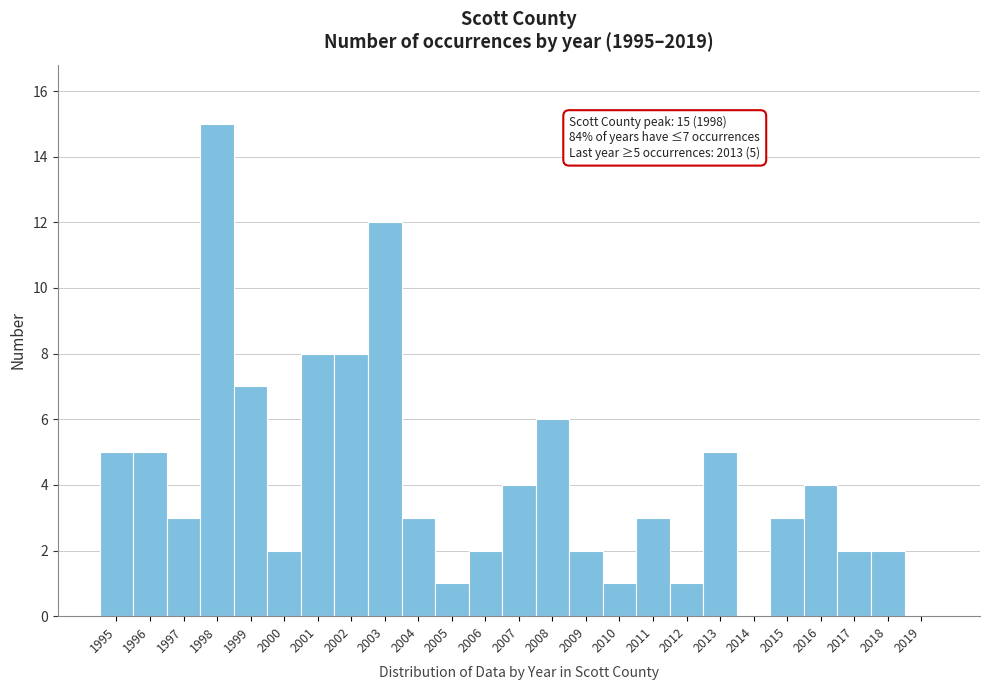

Over which range of the x-axis is the bar tallest?

1997.5 to 1998.5